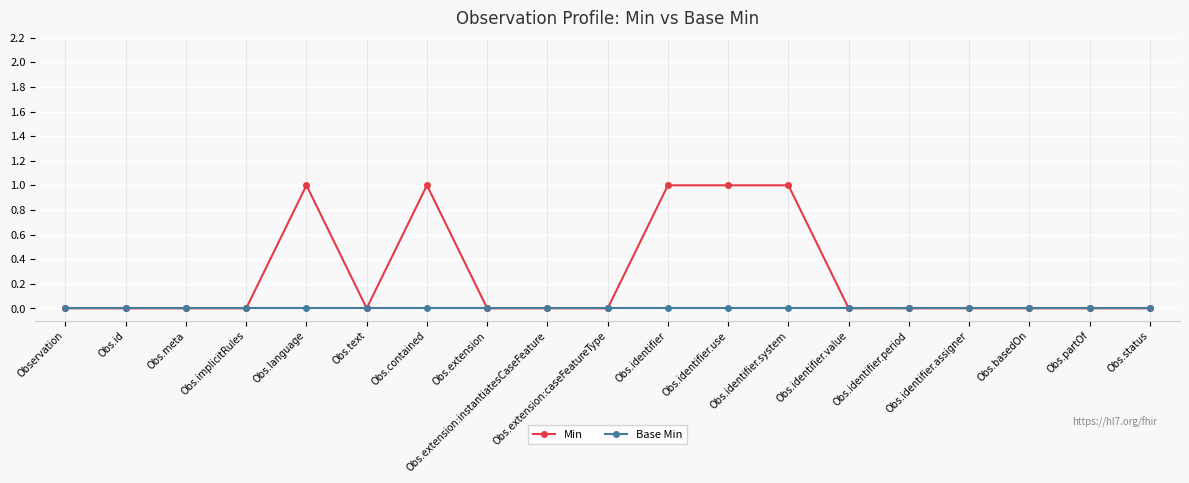

List the series in order of their overall mean, lowest first.

Base Min, Min